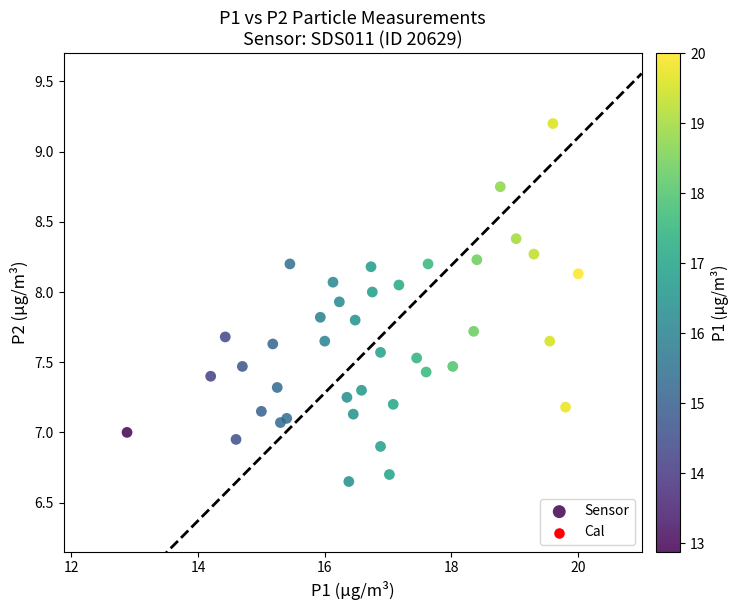

What is the range of X values (max minus min)?

7.1